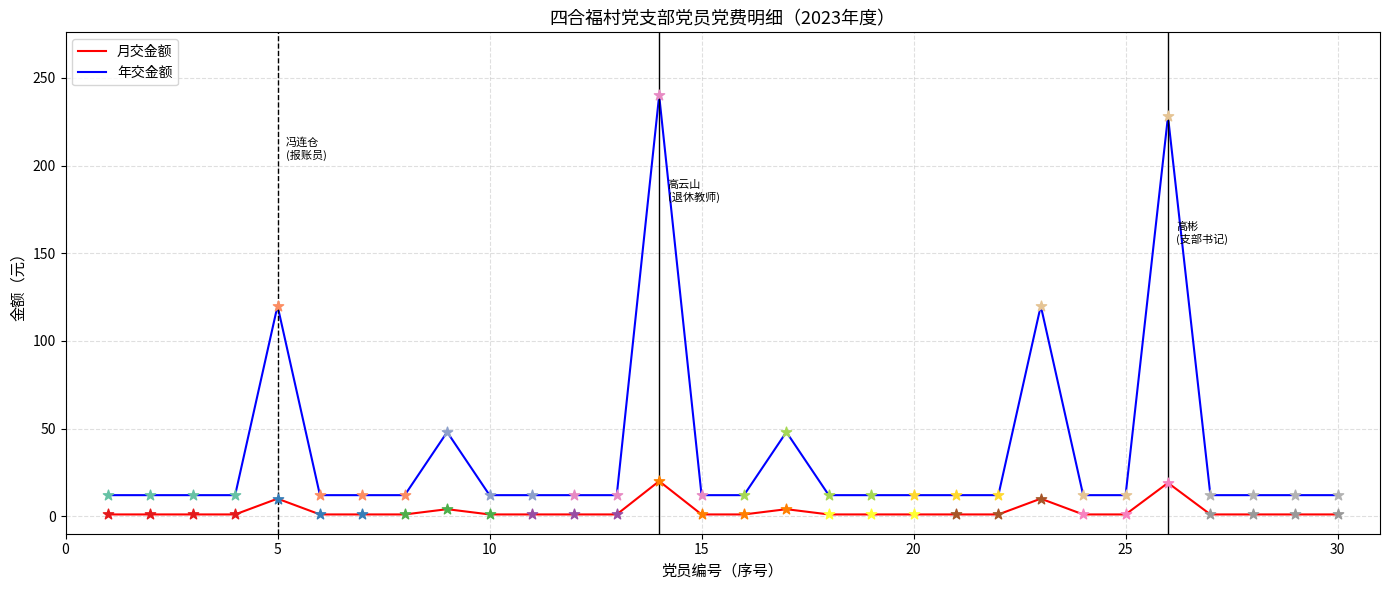

Which series has the largest total across all categories?

年交金额